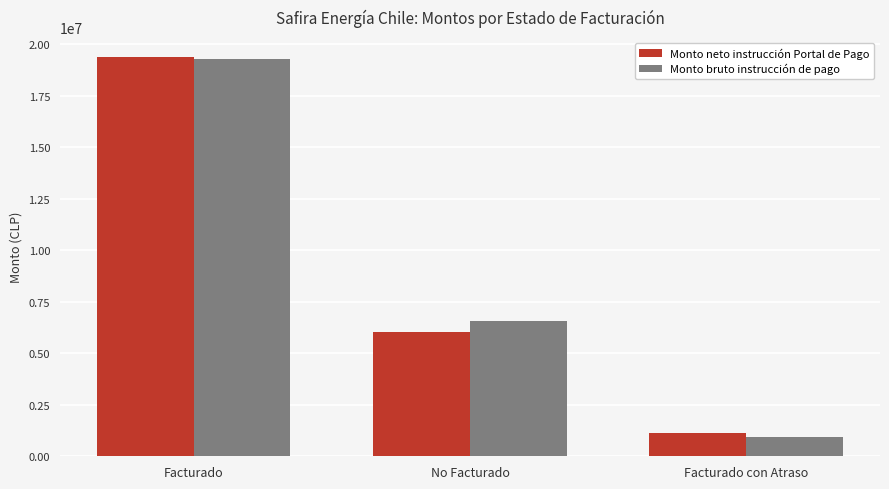

How many bars are there in each group?

2